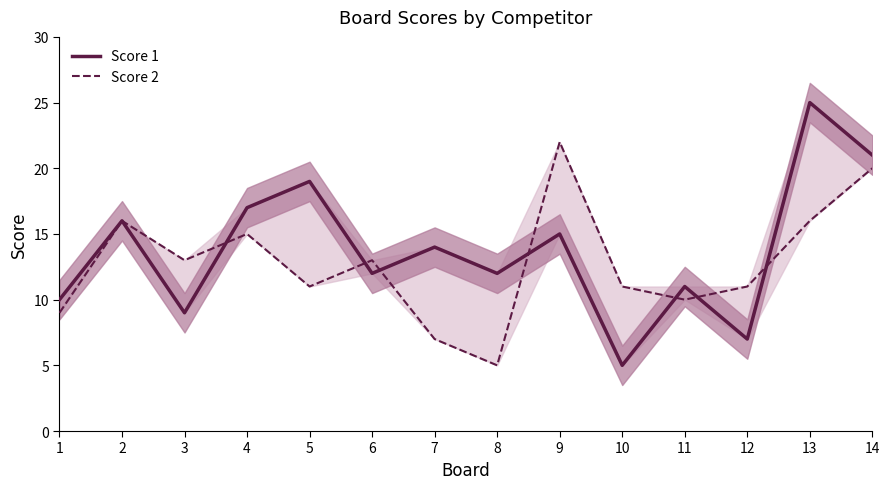

What is the spread (max minus min) of values at 14?

1